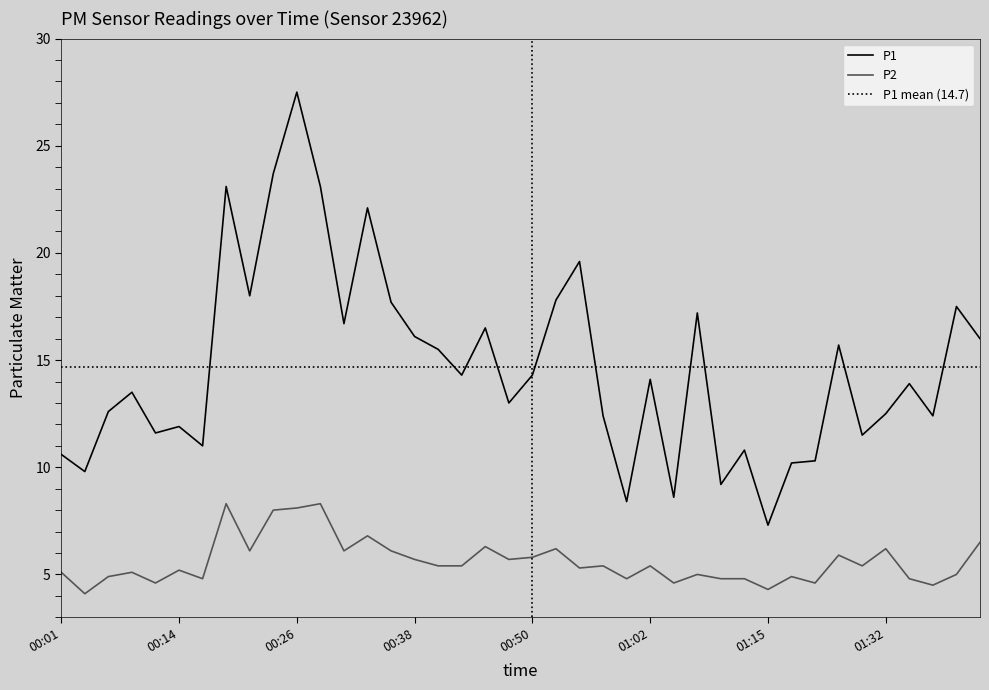

List the series in order of their overall mean, lowest first.

P2, P1